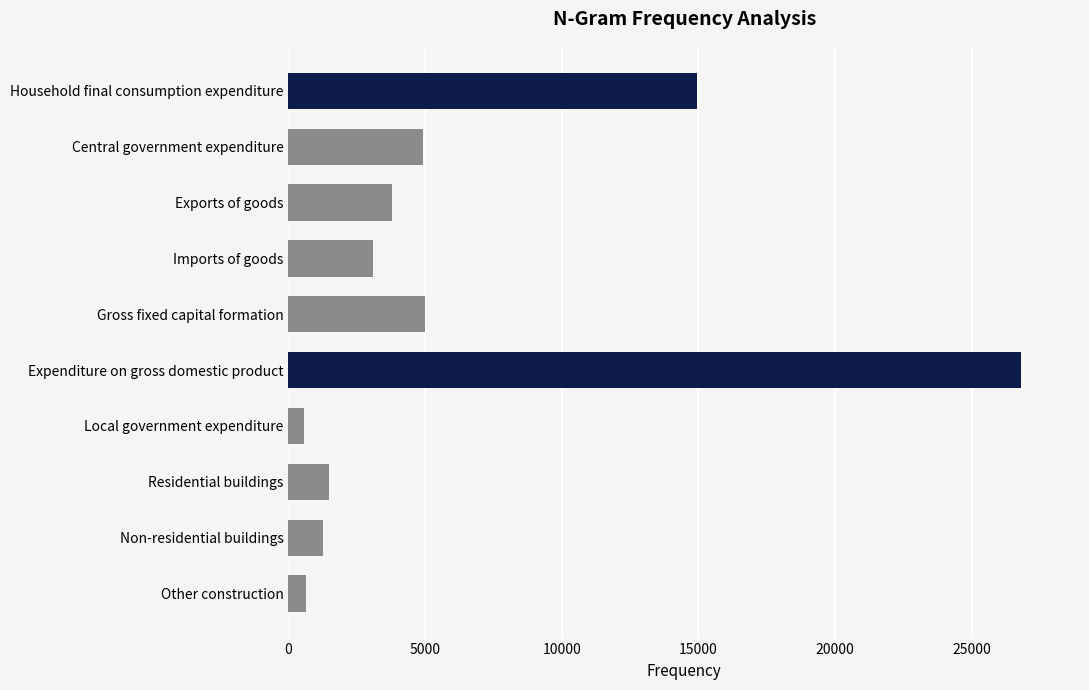

Are the bars horizontal?

Yes